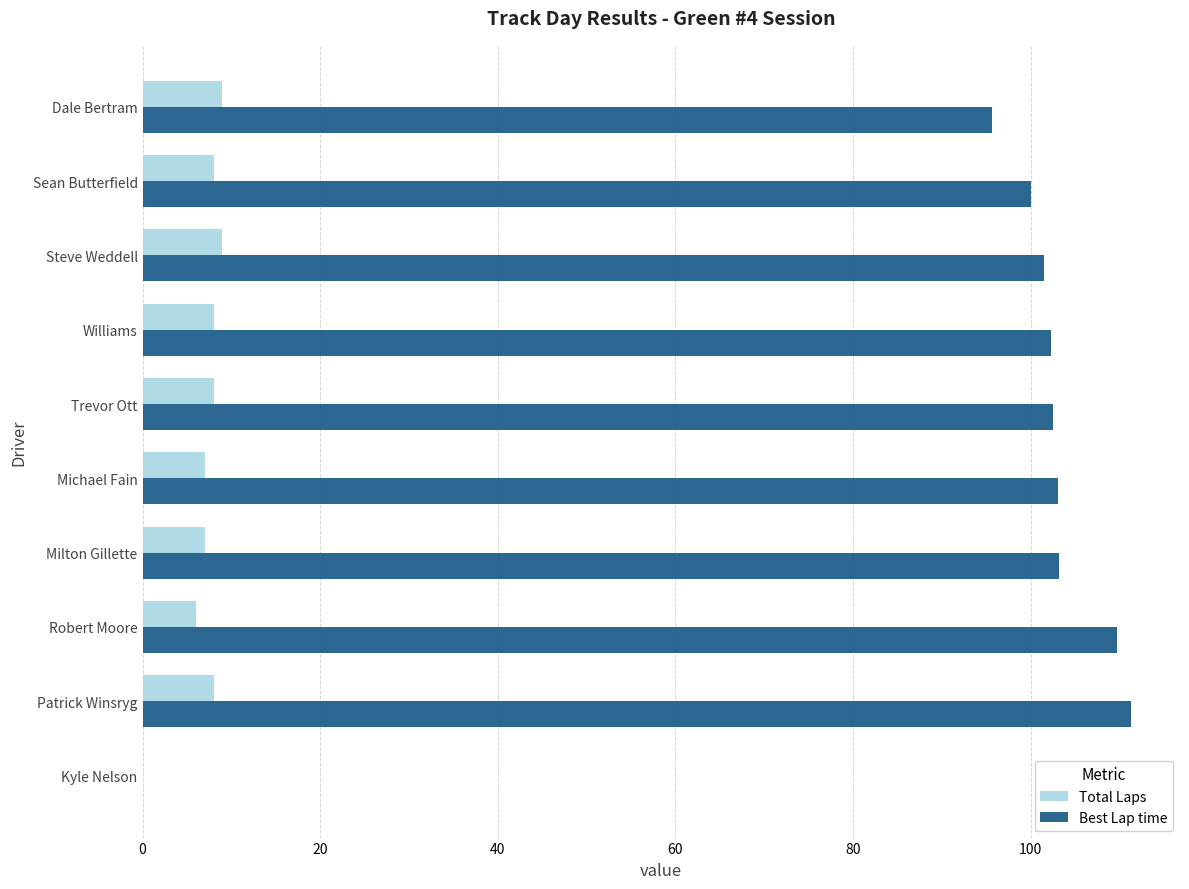

Count the Total Laps values in the range 7 to 8.

6